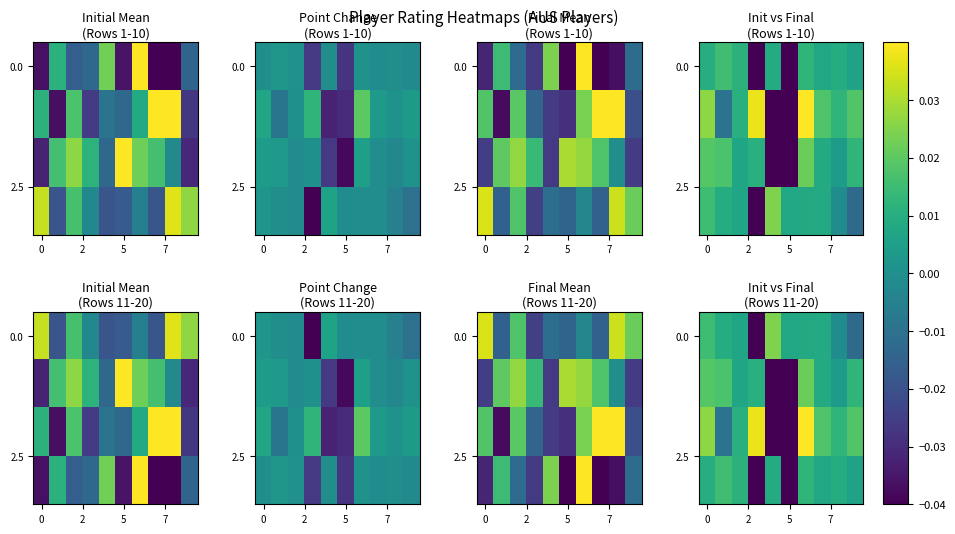

Is it true that 0.0 equals 0.0 at 5?

False